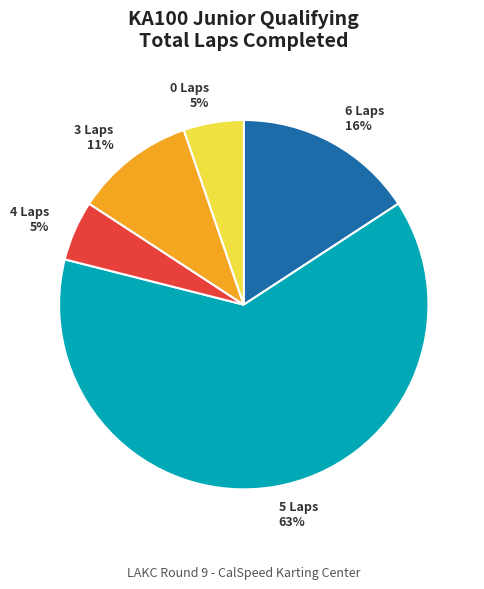

Which has a higher value, 3 Laps or 5 Laps?

5 Laps